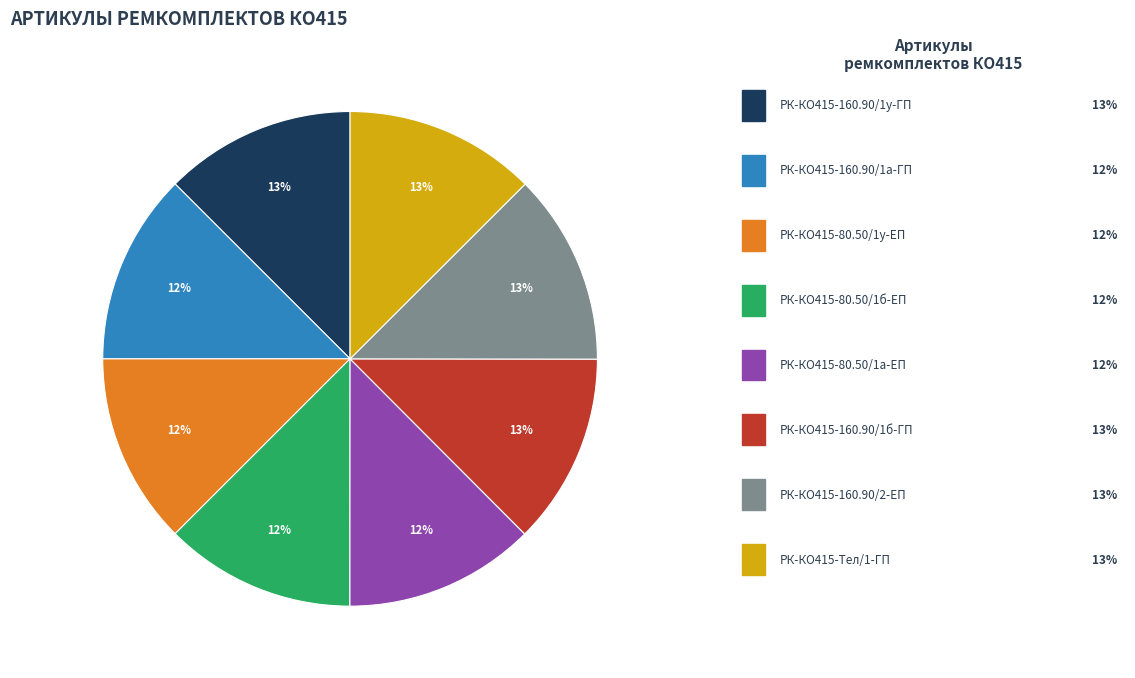

Is there a majority slice in this chart?

No